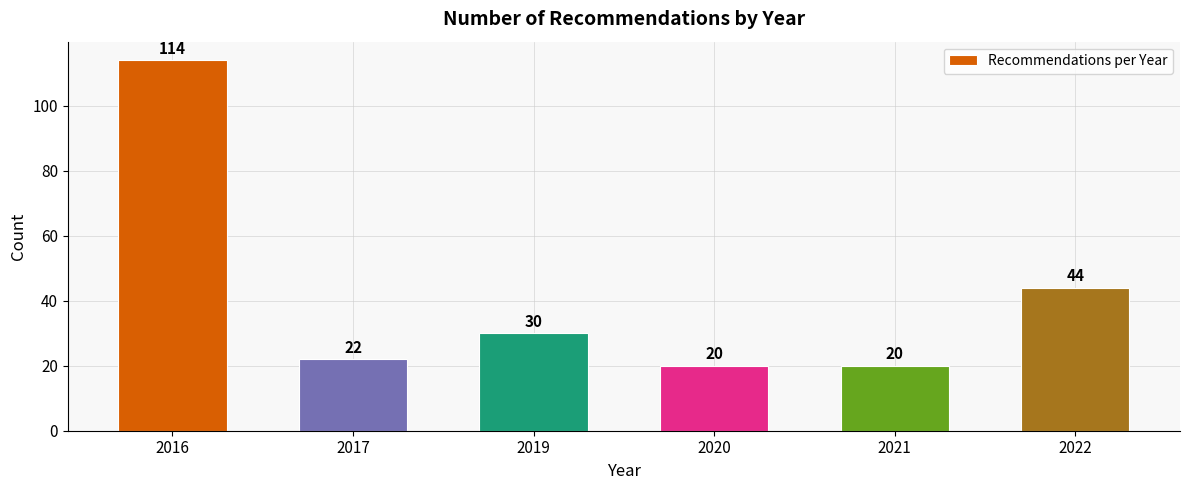

Reading right to left, transcribe all the data shown in this chart.

44	20	20	30	22	114